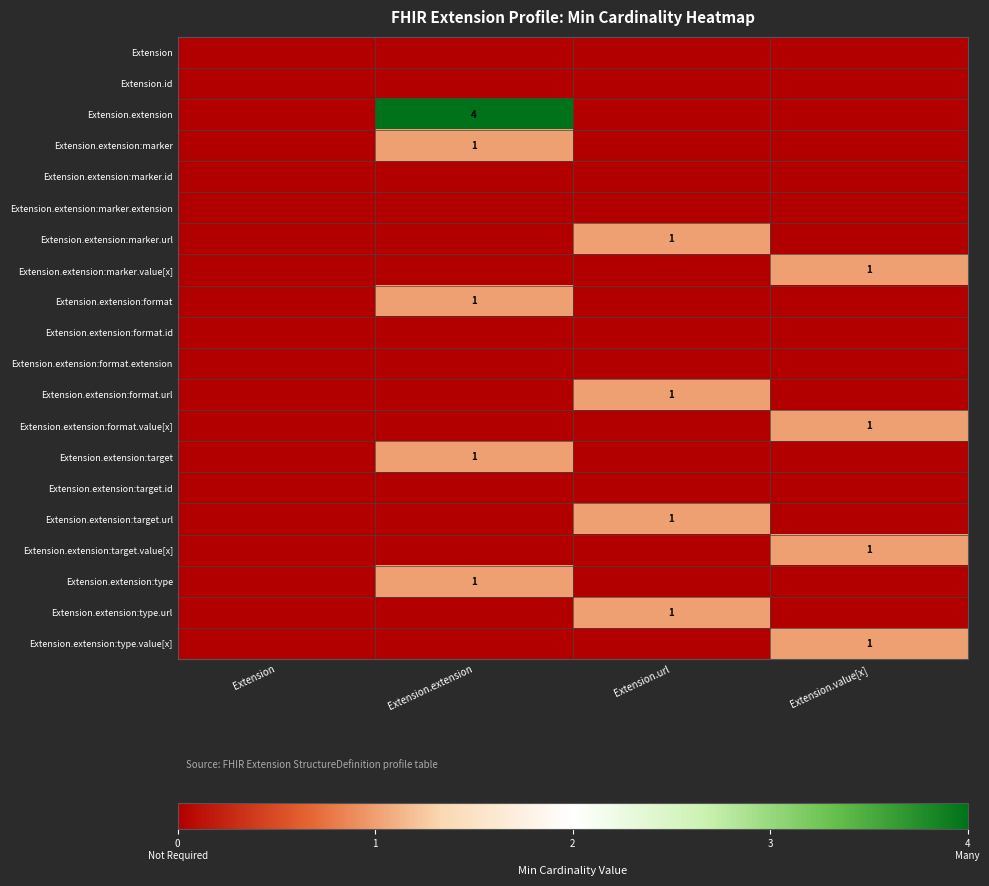

True or false: Extension.extension:marker has a value of 0 at Extension.extension.

False